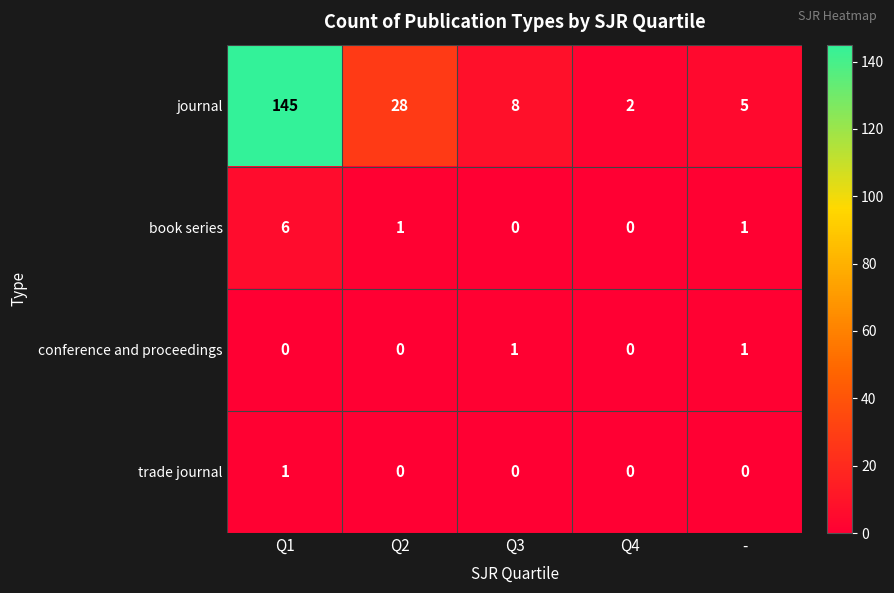

At which label does journal first exceed 8?

Q1